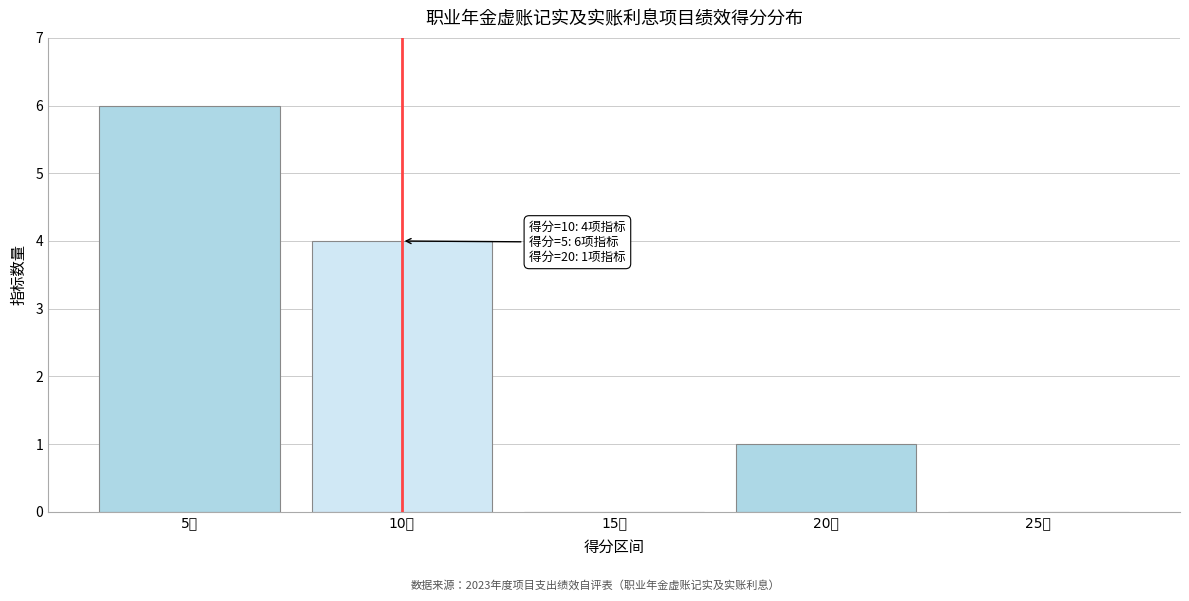

Reading left to right, what are all the values shown in this chart?

5分=6	10分=4	15分=0	20分=1	25分=0